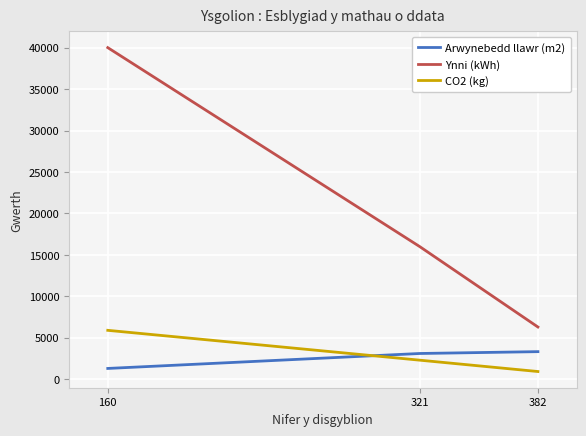

Which category has the lowest value in the CO2 (kg) series?

382